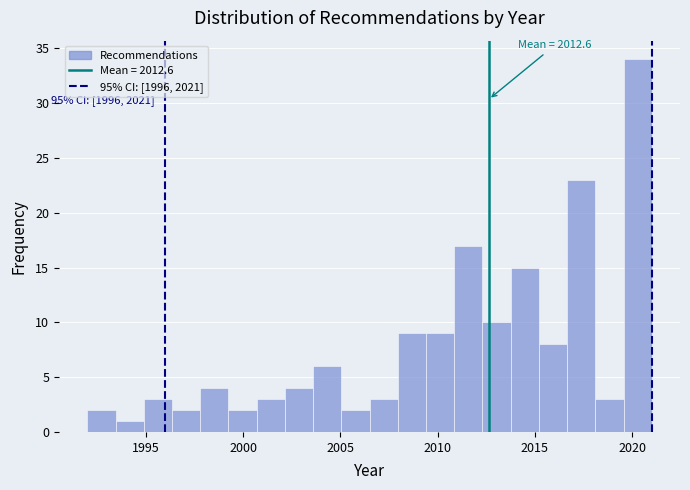

Around what value on the x-axis is the tallest bar? Give the approximate position of its centre, as read against the axis.

2020.5